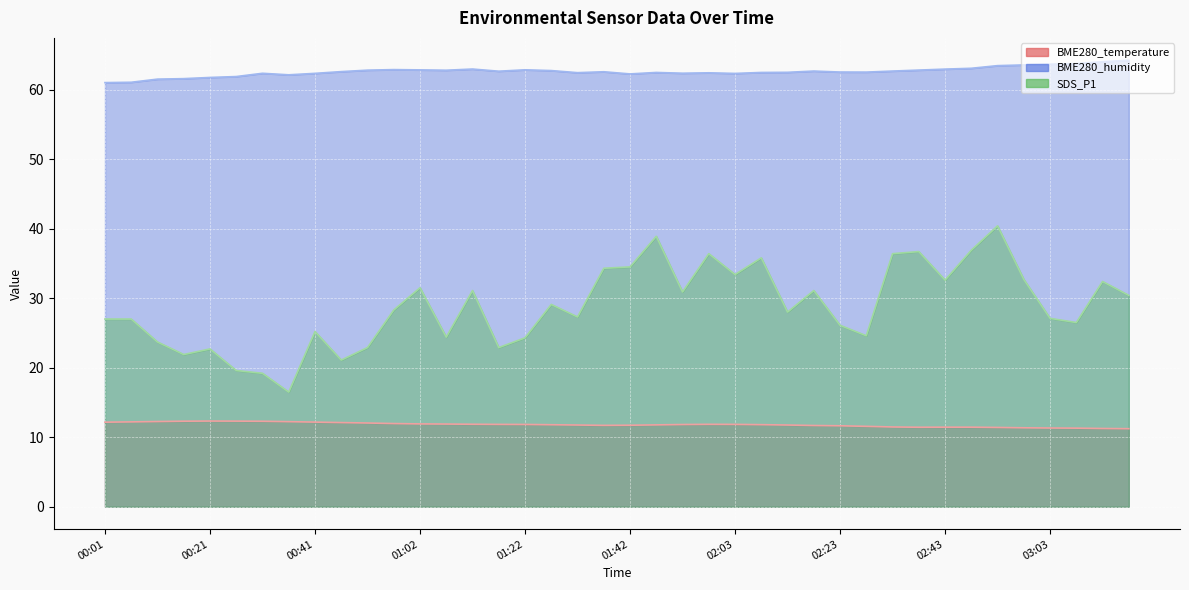

Reading left to right, what are all the values shown in this chart?

BME280_temperature: 00:01=12.2	00:06=12.2	00:11=12.3	00:16=12.3	00:21=12.3	00:26=12.3	00:31=12.3	00:36=12.2	00:41=12.2	00:46=12.1	00:51=12.1	00:56=12.0	01:02=11.9	01:07=11.9	01:12=11.9	01:17=11.8	01:22=11.8	01:27=11.8	01:32=11.8	01:37=11.7	01:42=11.7	01:47=11.8	01:52=11.8	01:57=11.9	02:03=11.8	02:08=11.8	02:13=11.8	02:18=11.7	02:23=11.7	02:28=11.6	02:33=11.5	02:38=11.4	02:43=11.4	02:48=11.4	02:53=11.4	02:58=11.4	03:03=11.3	03:08=11.3	03:13=11.3	03:18=11.2
BME280_humidity: 00:01=61.0	00:06=61.0	00:11=61.5	00:16=61.6	00:21=61.7	00:26=61.9	00:31=62.3	00:36=62.1	00:41=62.3	00:46=62.6	00:51=62.8	00:56=62.9	01:02=62.8	01:07=62.8	01:12=63.0	01:17=62.6	01:22=62.8	01:27=62.7	01:32=62.4	01:37=62.6	01:42=62.2	01:47=62.5	01:52=62.4	01:57=62.4	02:03=62.3	02:08=62.5	02:13=62.5	02:18=62.7	02:23=62.5	02:28=62.5	02:33=62.7	02:38=62.8	02:43=62.9	02:48=63.1	02:53=63.4	02:58=63.5	03:03=63.6	03:08=63.7	03:13=64.0	03:18=64.2
SDS_P1: 00:01=27.0	00:06=27.0	00:11=23.7	00:16=21.9	00:21=22.7	00:26=19.6	00:31=19.2	00:36=16.5	00:41=25.2	00:46=21.1	00:51=22.9	00:56=28.3	01:02=31.5	01:07=24.4	01:12=31.1	01:17=22.9	01:22=24.3	01:27=29.1	01:32=27.3	01:37=34.3	01:42=34.5	01:47=38.9	01:52=30.9	01:57=36.4	02:03=33.4	02:08=35.8	02:13=28.0	02:18=31.1	02:23=26.1	02:28=24.6	02:33=36.4	02:38=36.7	02:43=32.6	02:48=36.9	02:53=40.4	02:58=32.7	03:03=27.1	03:08=26.5	03:13=32.4	03:18=30.4